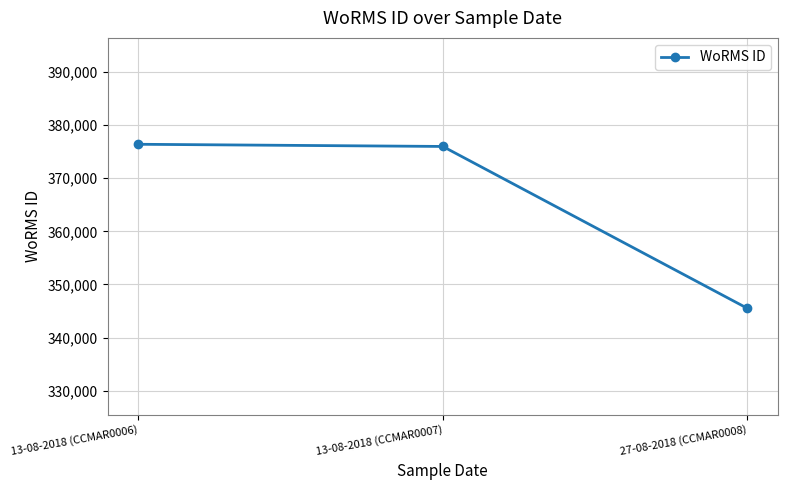

Where is the data nearest to the value 360943?

13-08-2018 (CCMAR0007)